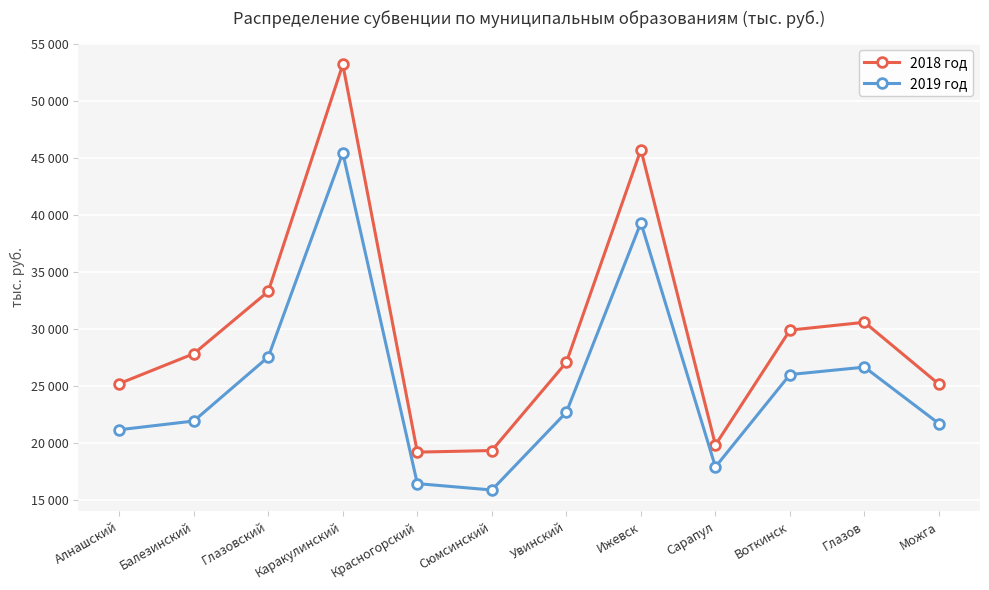

What position from the left is Алнашский?

1